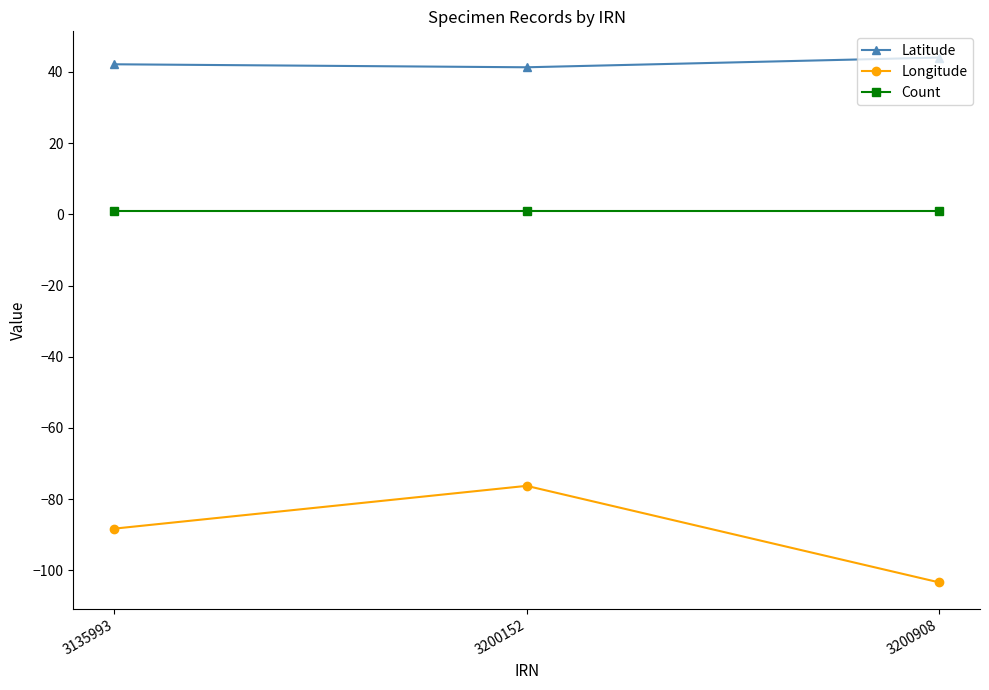

What is the total value across all series at 3135993?

-45.1